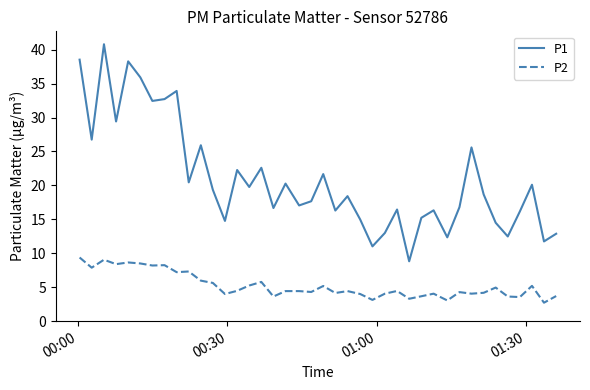

Which series has the largest range (max minus min)?

P1